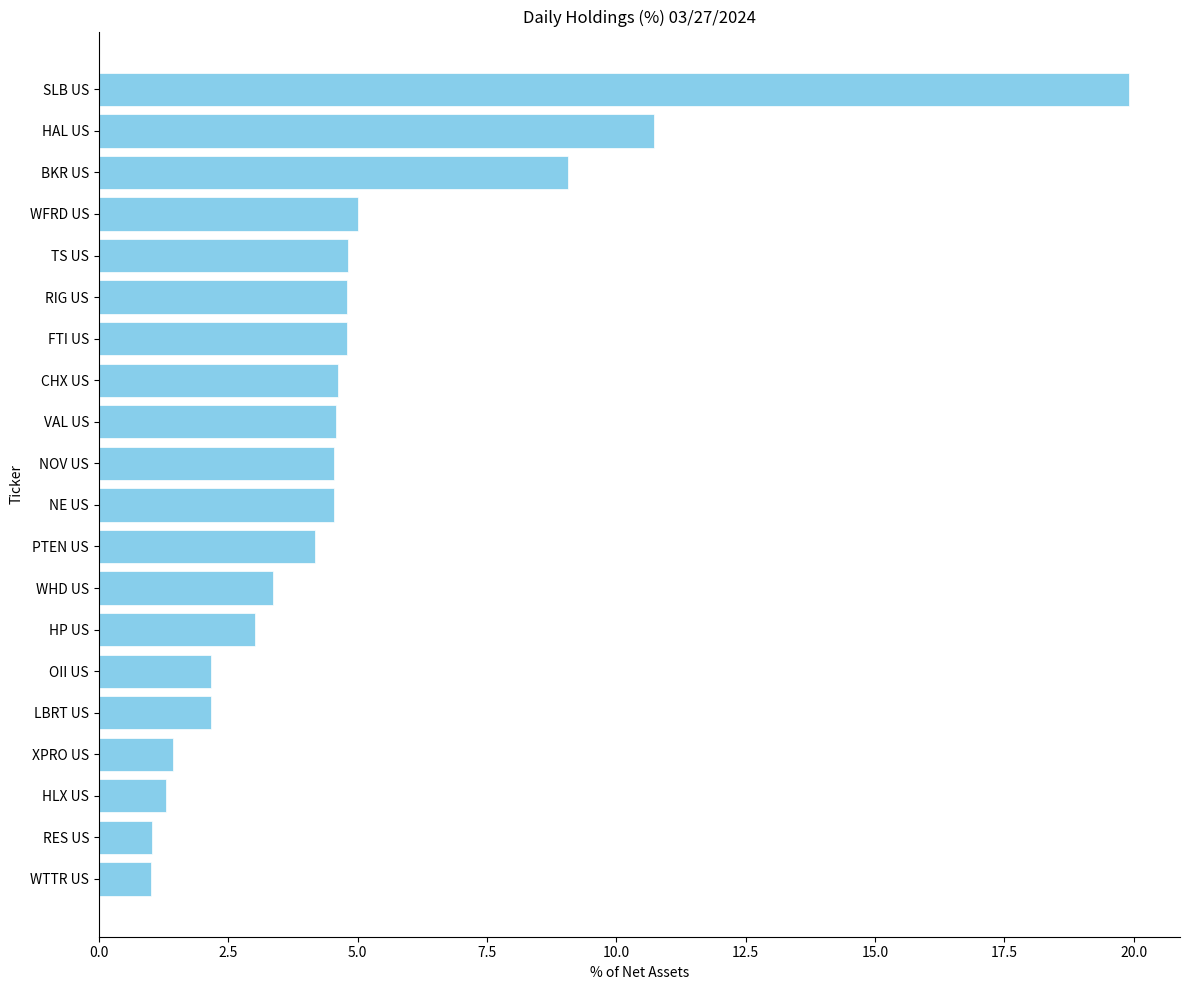

What is the greatest value displayed?

19.9